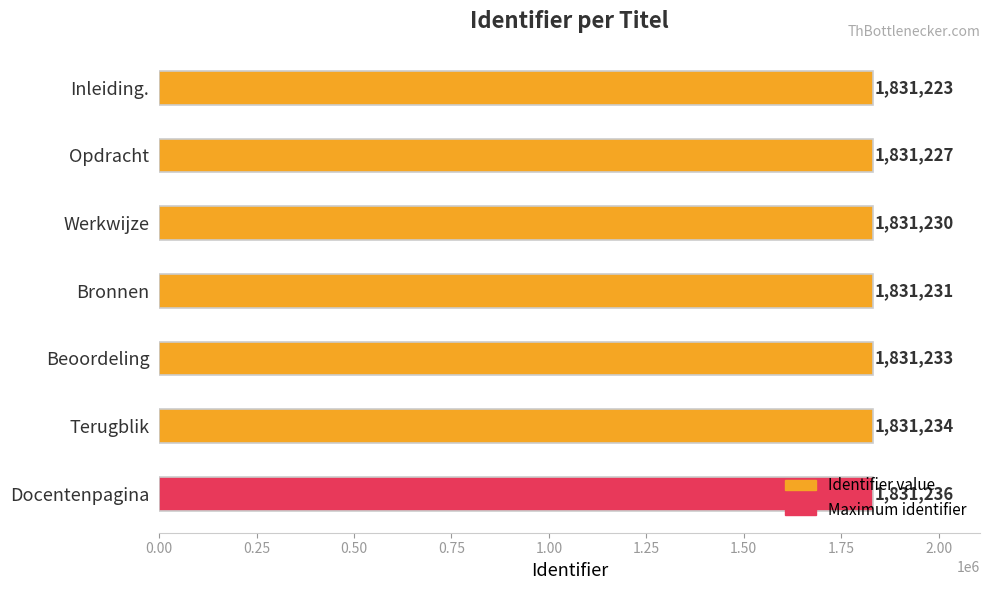

Is it true that the value at Docentenpagina is 2598734?

False